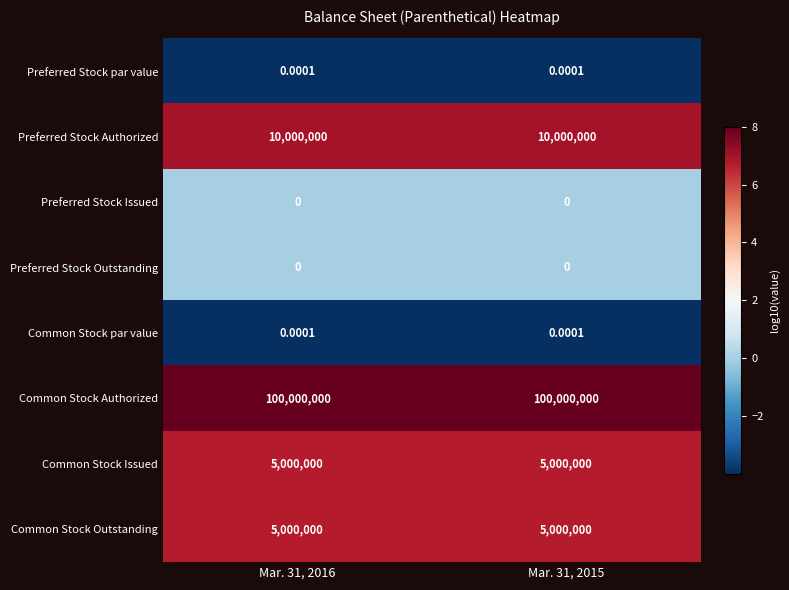

How many series are shown in this chart?

8